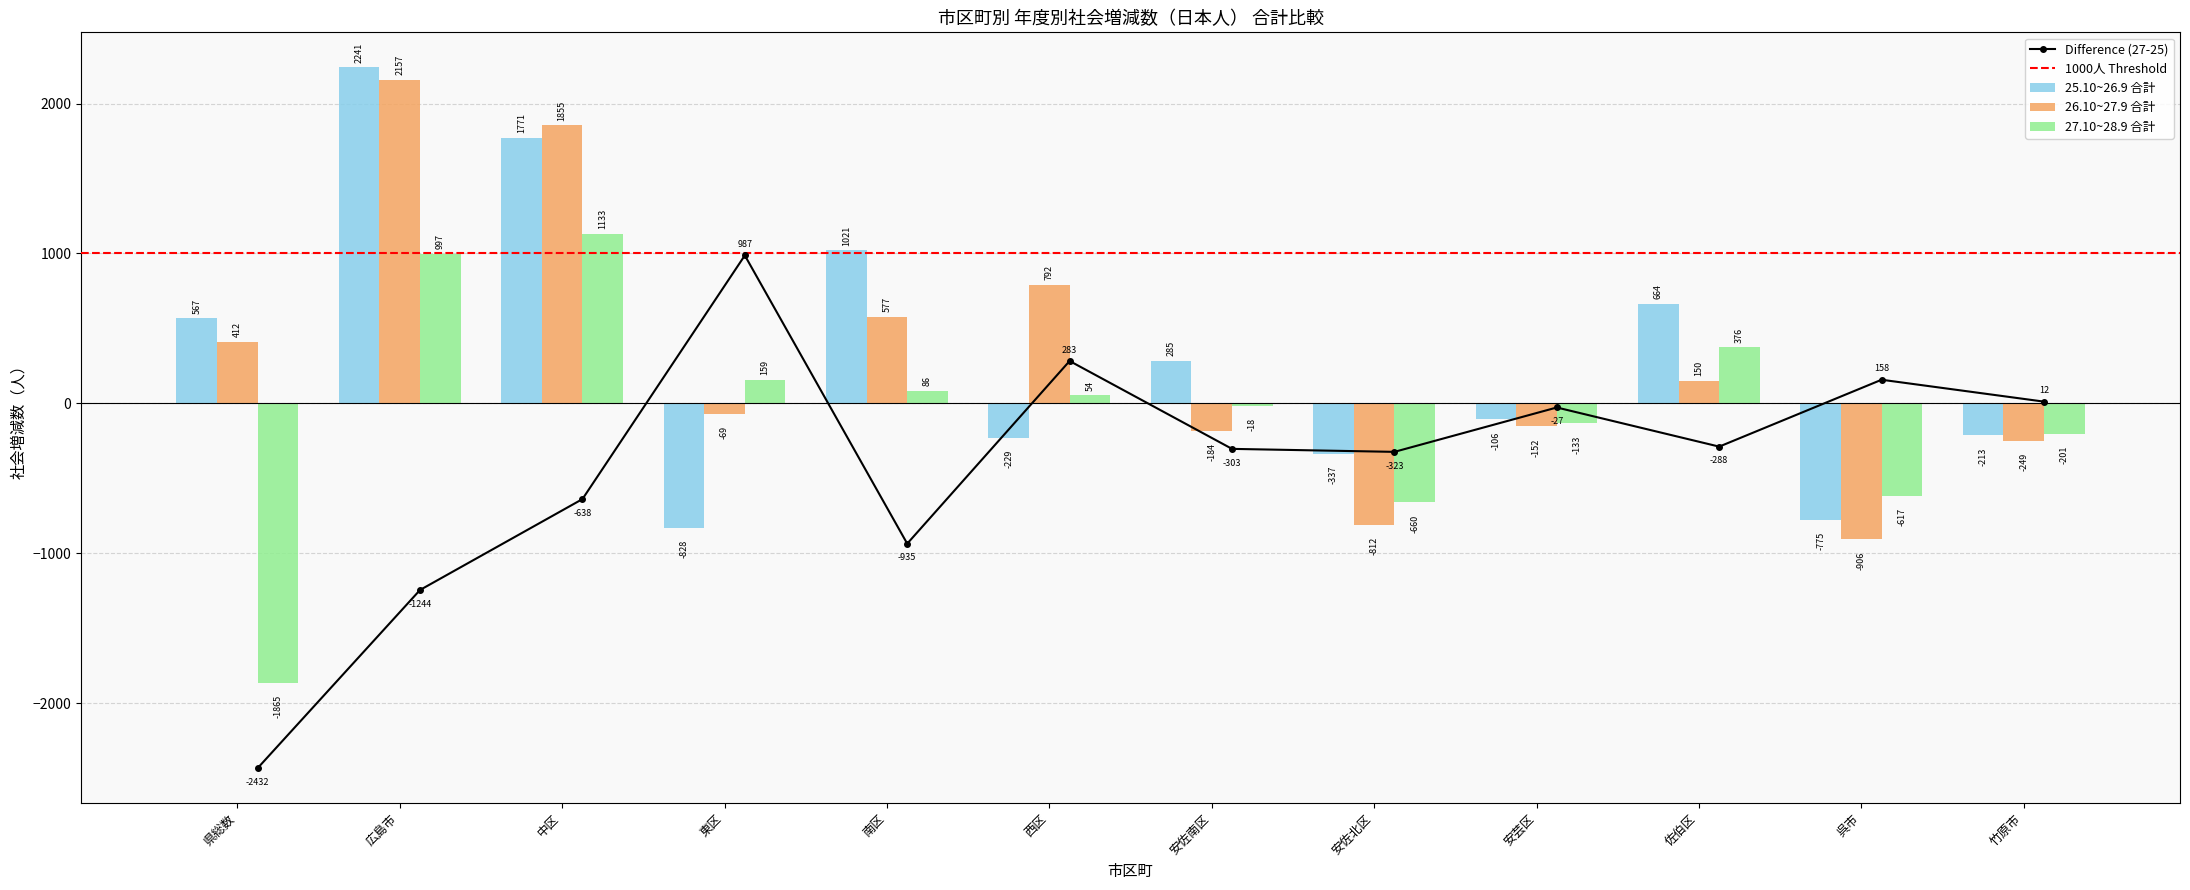

The 25.10~26.9 合計 series shows 1771 at 中区. True or false?

True